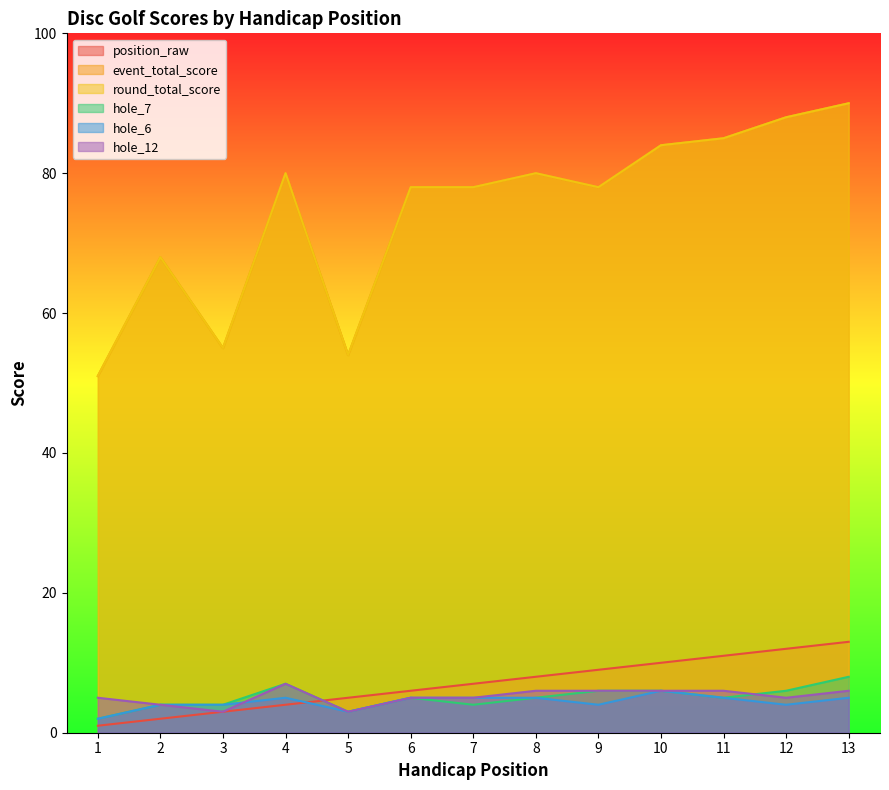

How many data points does each series have?

13